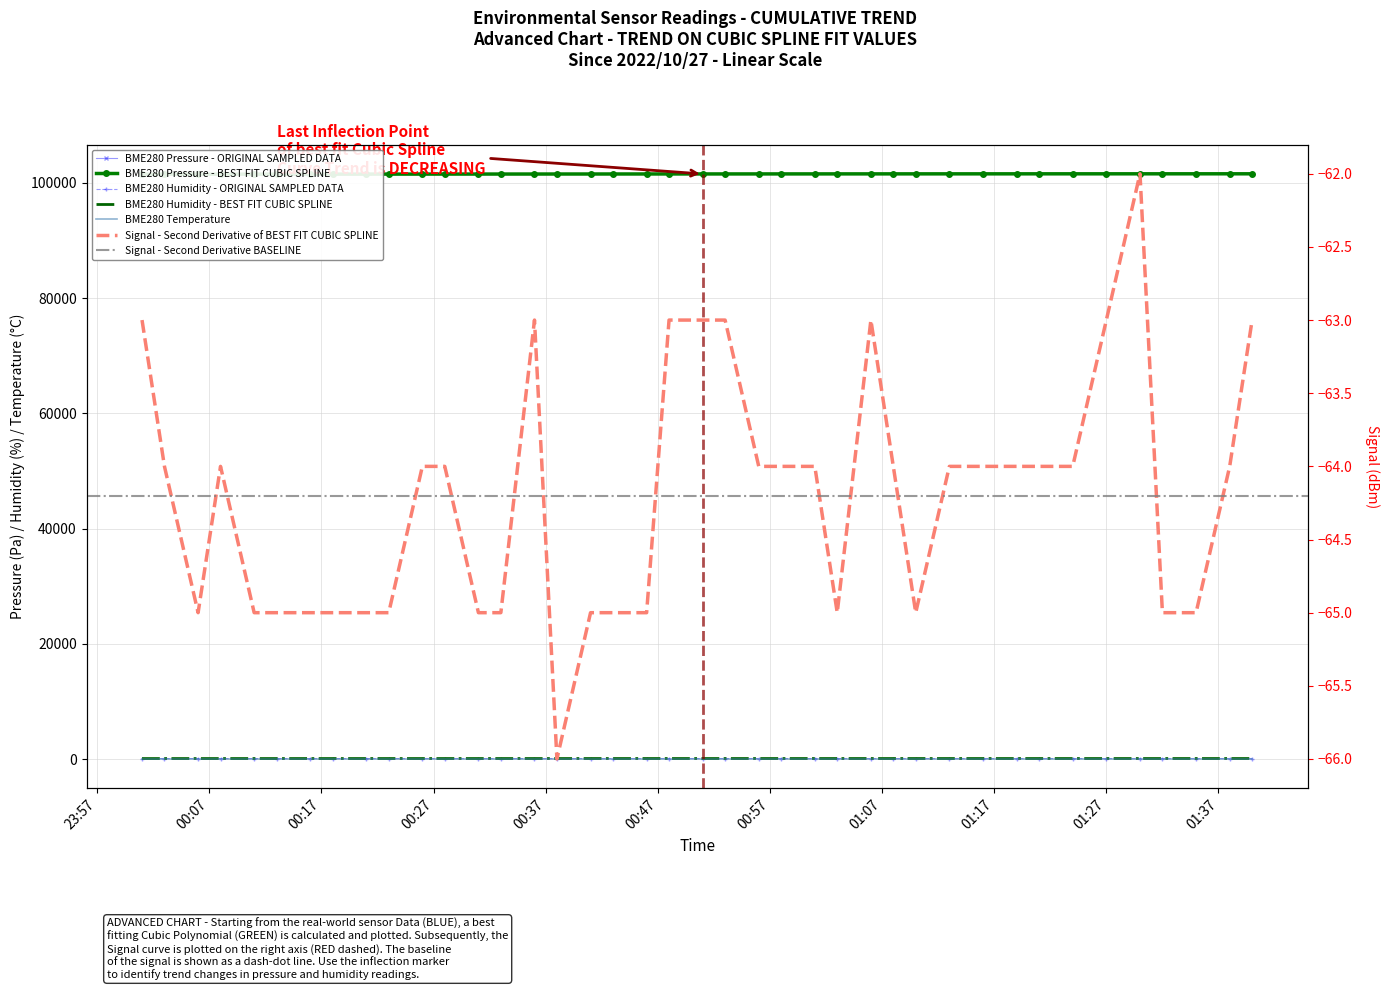

Between 2022/10/27 01:03 and 2022/10/27 01:27, which series saw the biggest shift?

BME280_pressure